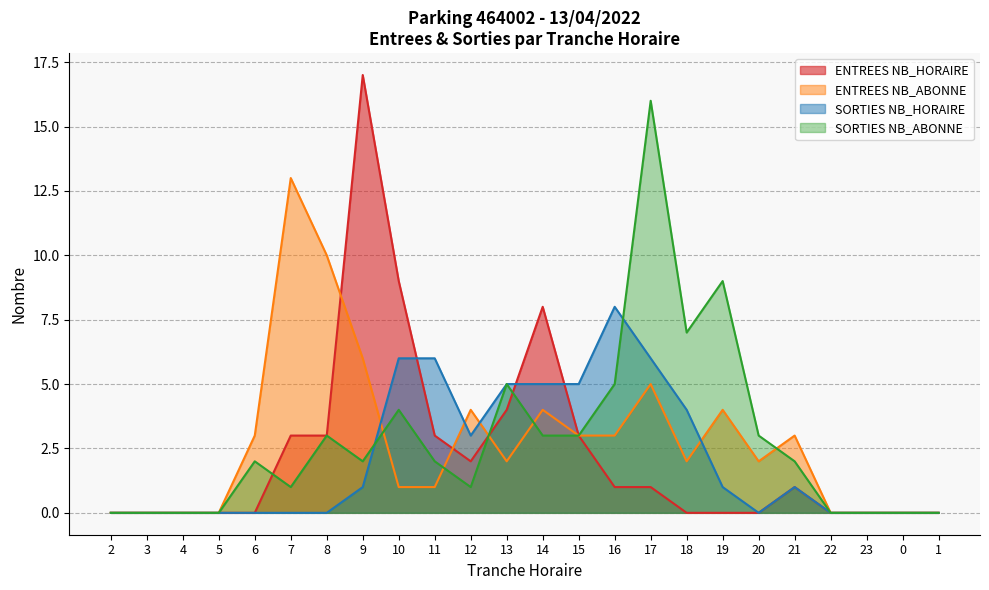

At which category does the chart reach its minimum across all series?

2